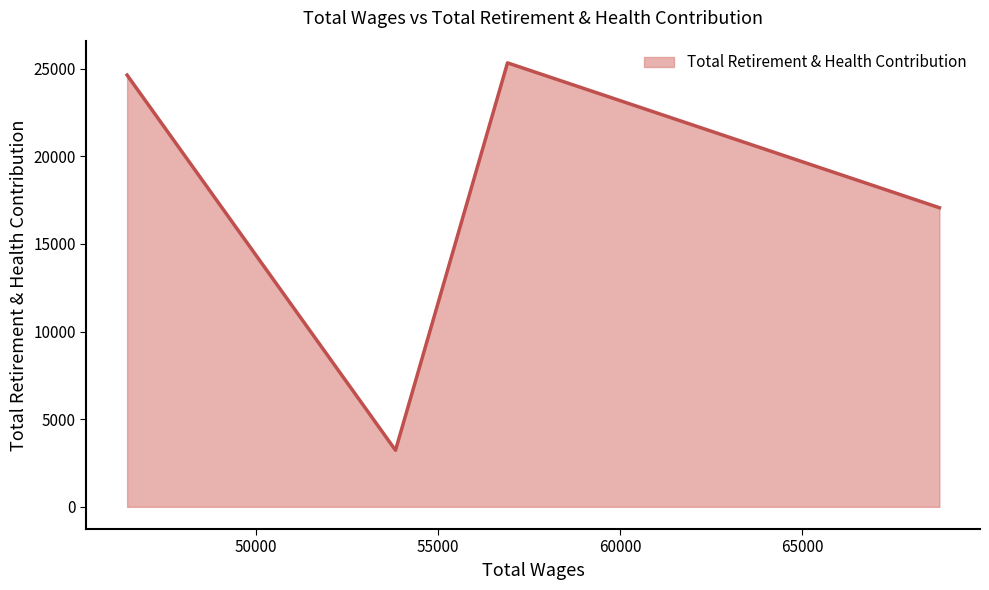

How many interior local valleys (lower than both neighbors) does the data have?

1